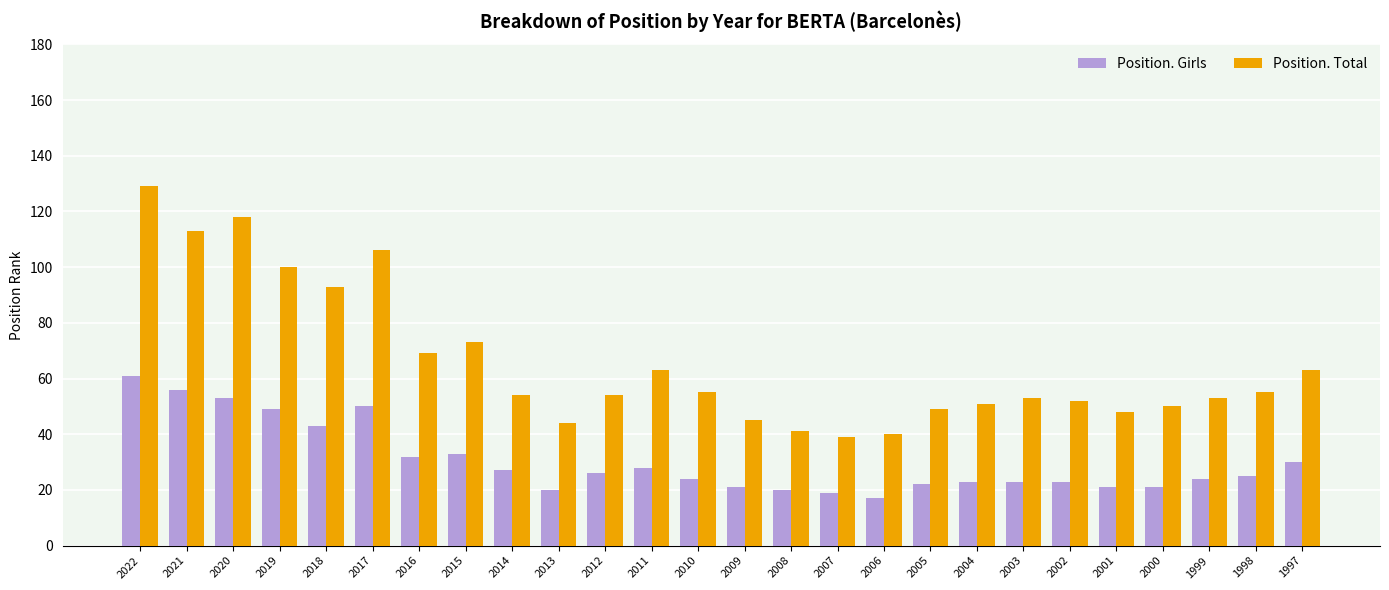

How many groups of bars are there?

26